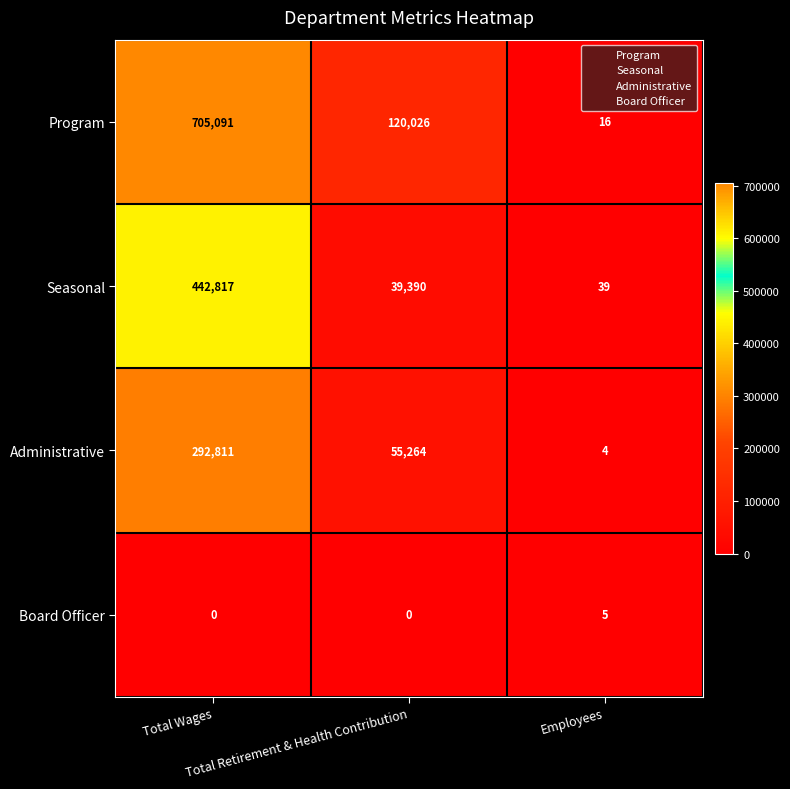

What is the maximum value shown in the chart?

705091